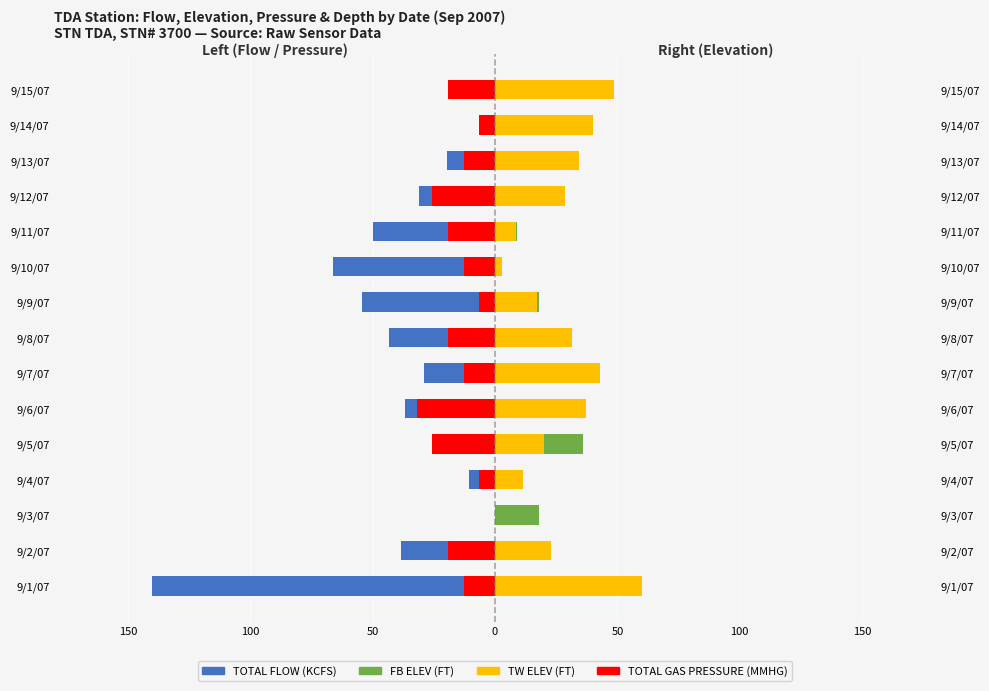

Reading left to right, list all the values displayed in this chart.

TOTAL FLOW (KCFS): -140.0	-38.5	0.0	-10.5	-22.2	-36.8	-29.0	-43.1	-54.4	-66.2	-49.9	-31.1	-19.8	-6.1	-14.6
TOTAL GAS PRESSURE: -12.8	-19.2	0.0	-6.4	-25.6	-32.0	-12.8	-19.2	-6.4	-12.8	-19.2	-25.6	-12.8	-6.4	-19.2
FB ELEV (FT): 27.0	0.0	18.0	9.0	36.0	18.0	27.0	9.0	18.0	0.0	9.0	27.0	18.0	9.0	36.0
TW ELEV (FT): 60.0	22.9	0.0	11.4	20.0	37.1	42.9	31.4	17.1	2.9	8.6	28.6	34.3	40.0	48.6